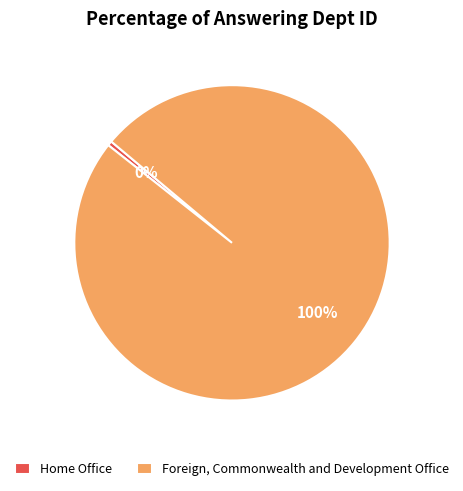

How many segments does this pie chart have?

2